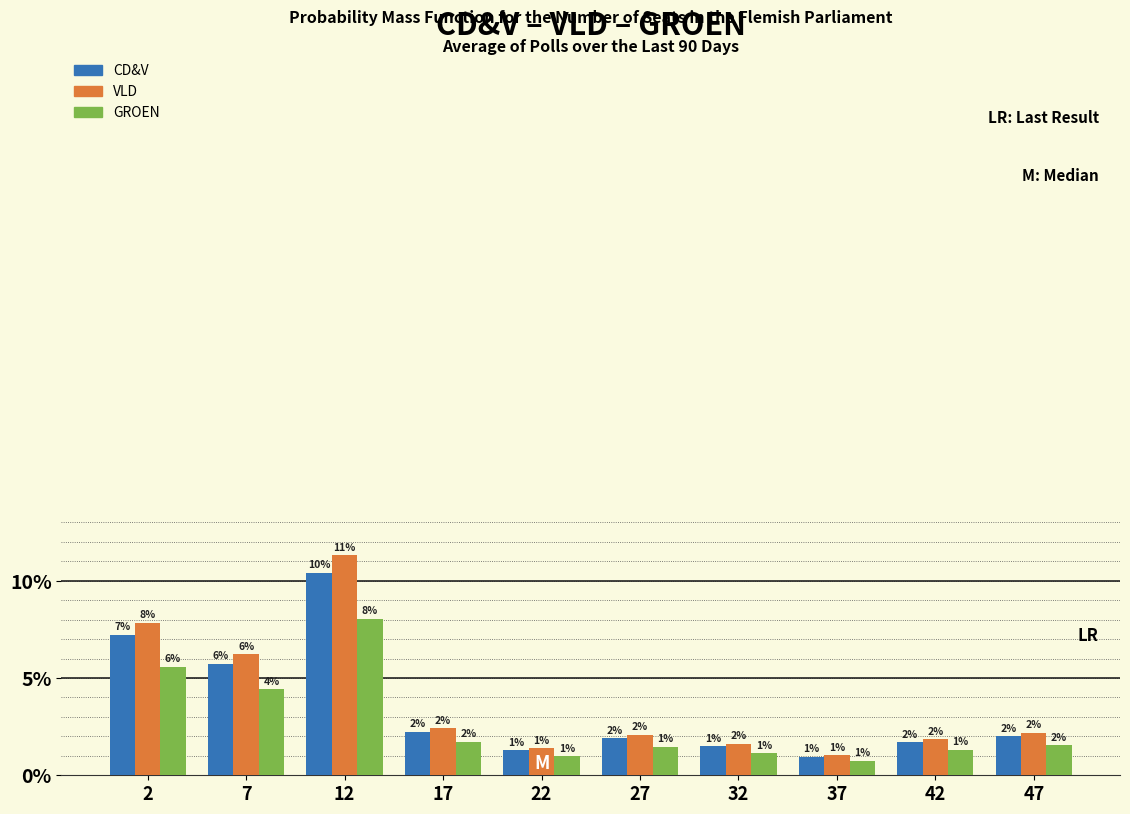

In the GROEN series, which range on the x-axis has the tallest bar?

10 to 15